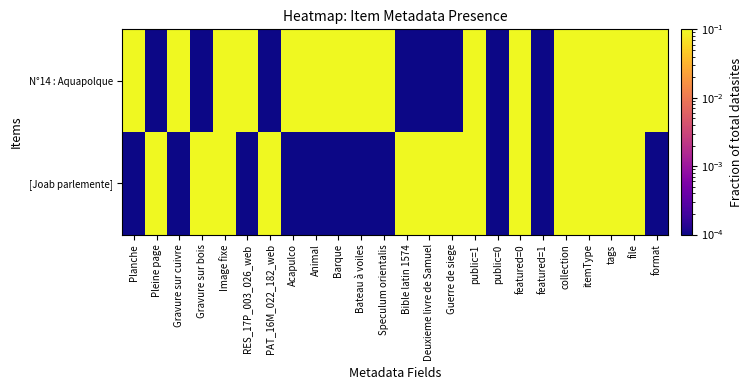

What is the total value across all series at tags?

2.0